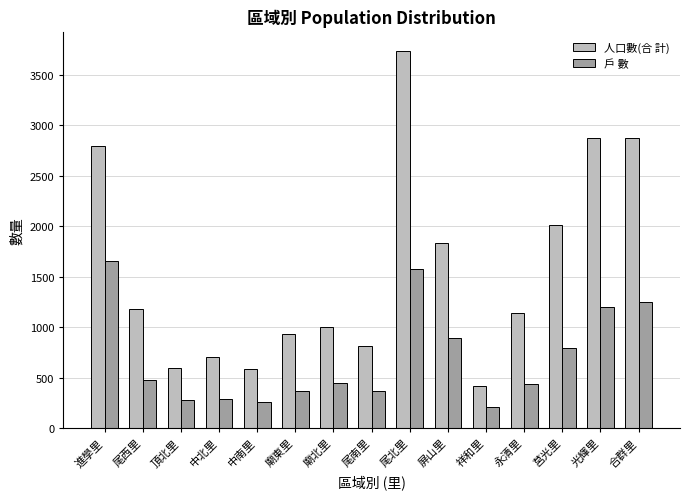

What is the sum of all 戶 數 values?

10513